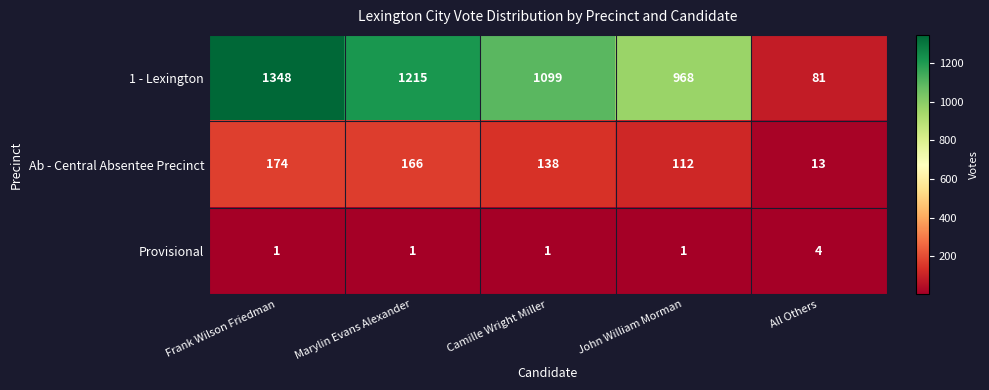

Which label corresponds to the largest value in the chart?

Frank Wilson Friedman